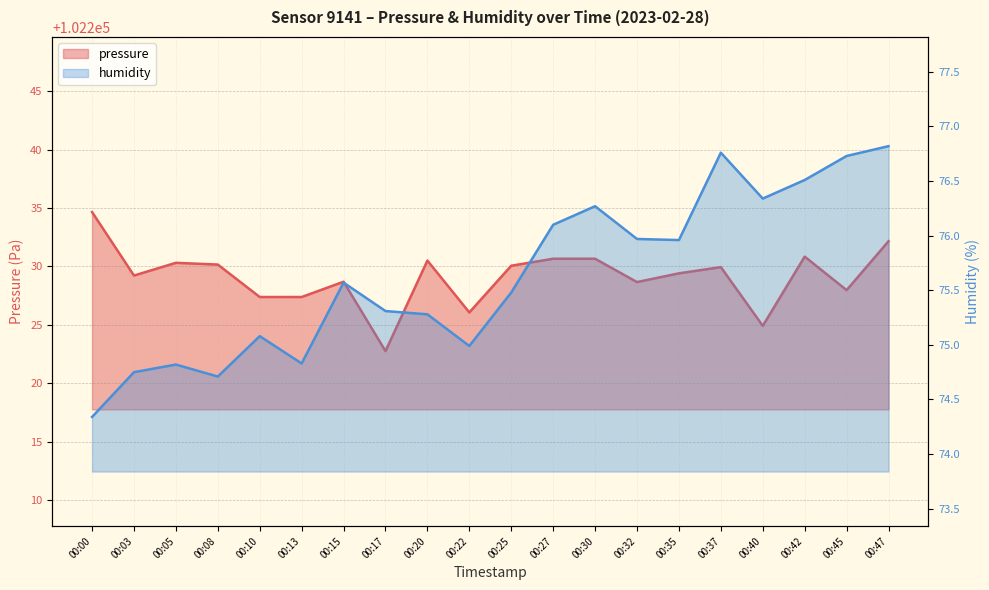

Between 00:00 and 00:03, which series saw the biggest shift?

pressure